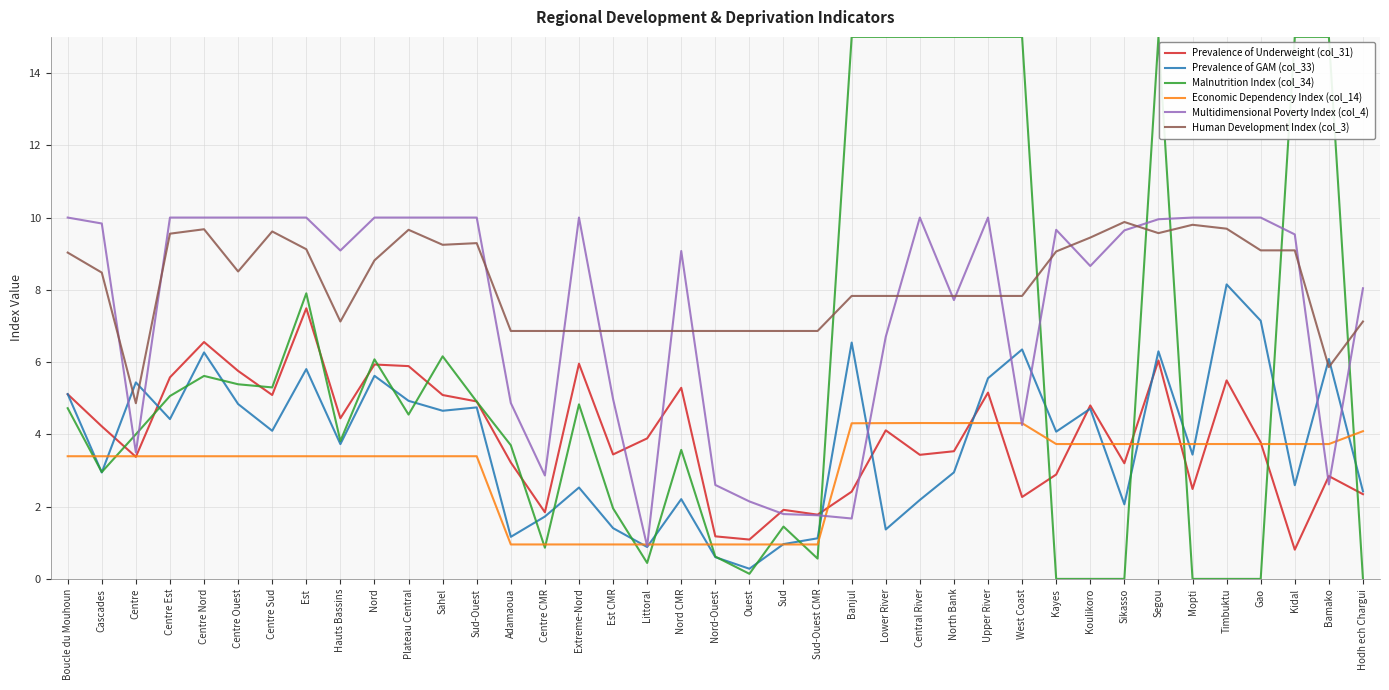

What is the maximum value shown in the chart?

15.0